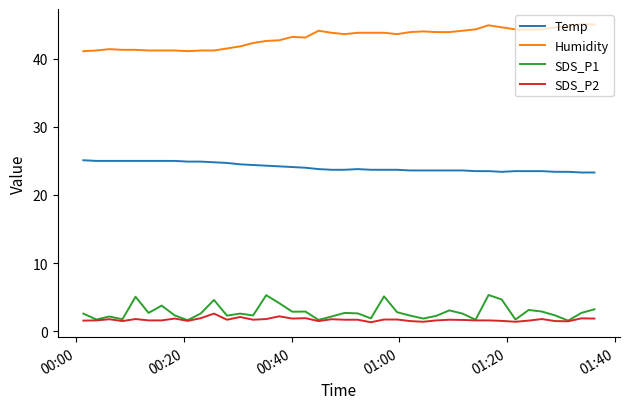

What is the lowest value of the SDS_P1 series?

1.6